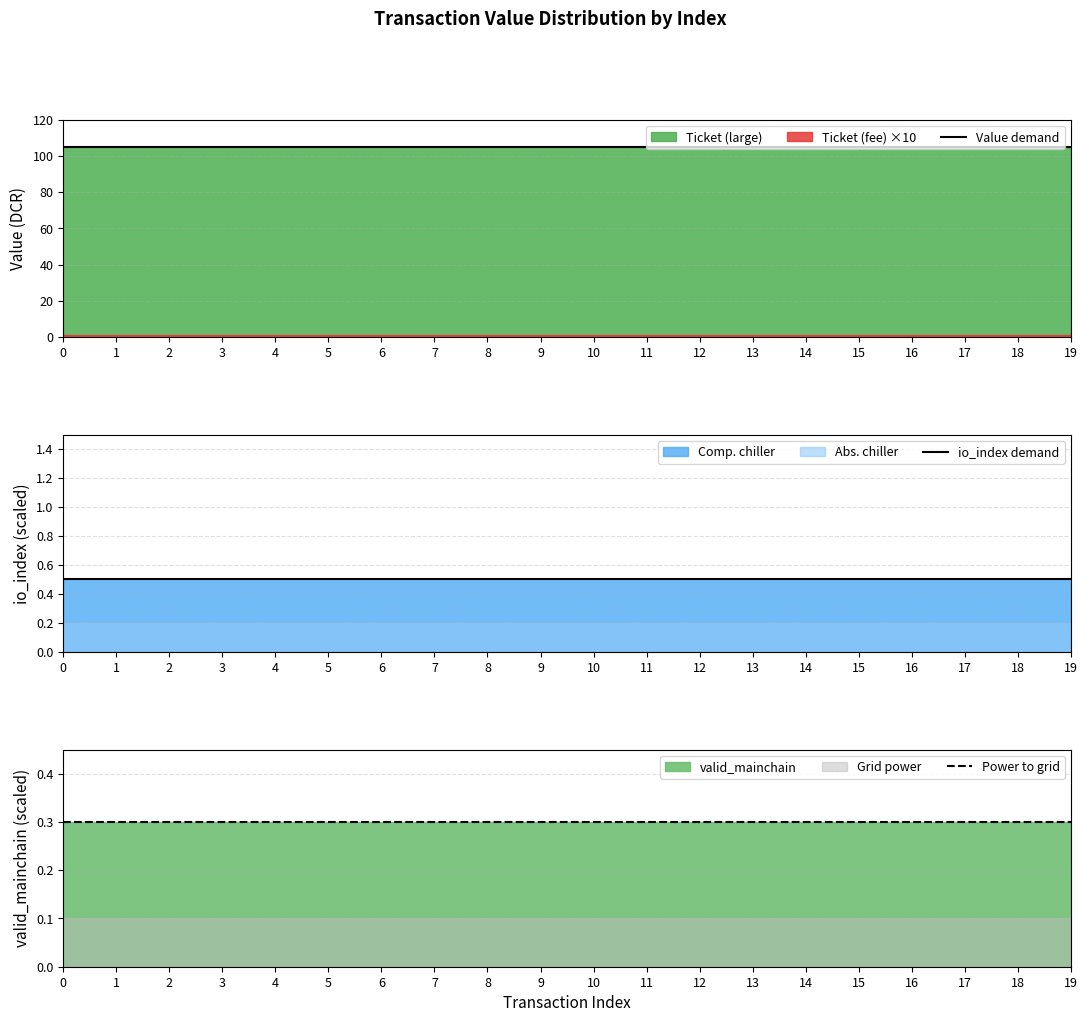

Which series has the largest total across all categories?

Value demand